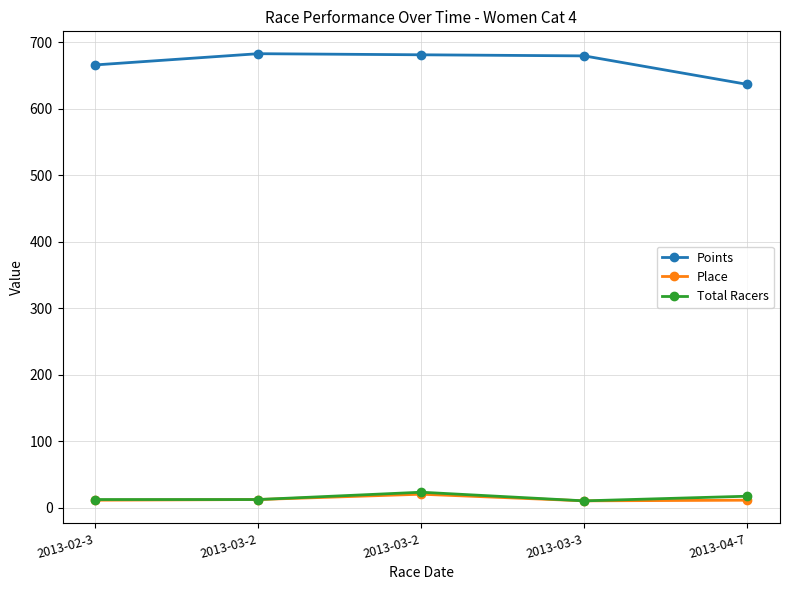

How many categories are shown in the chart?

5